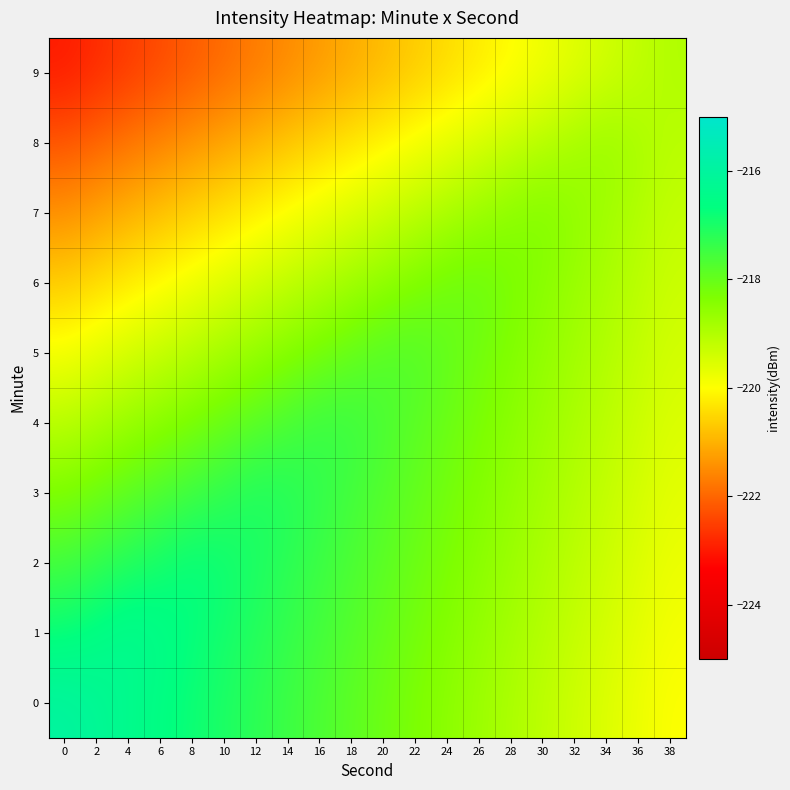

How many distinct data groups are displayed?

10